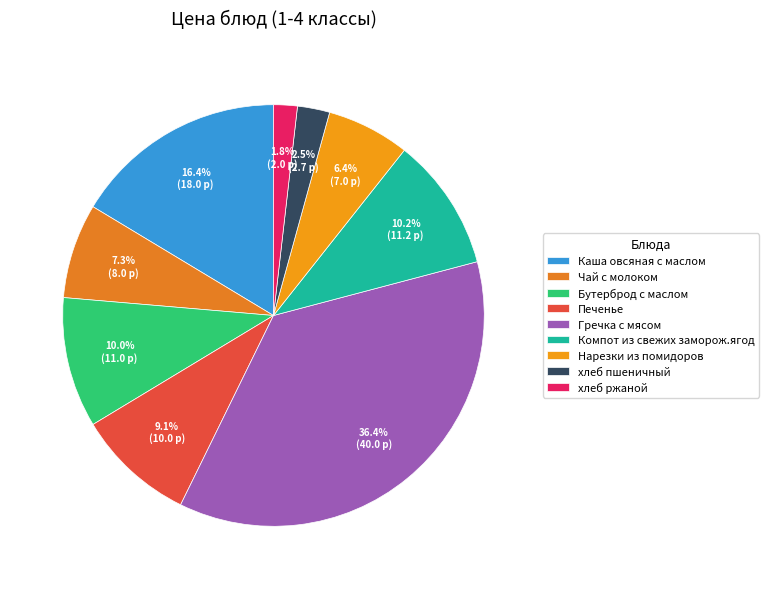

What is the change in value from Чай с молоком to Нарезки из помидоров?

-1.0